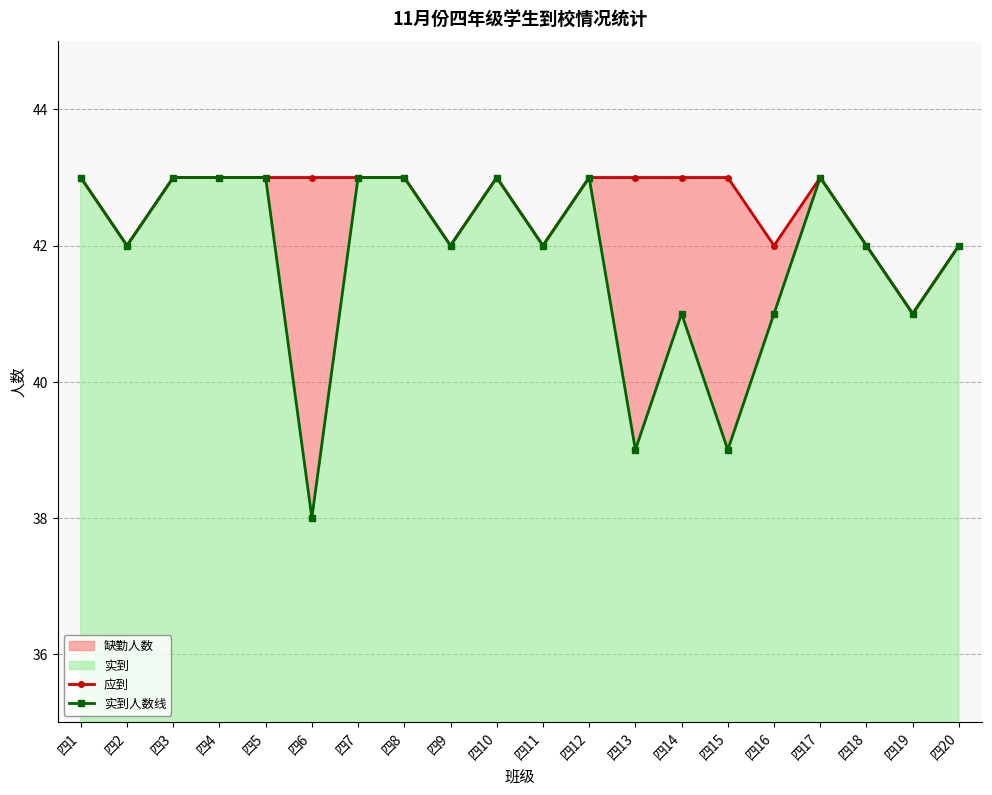

Is it true that 实到人数线 equals 69 at 四9?

False